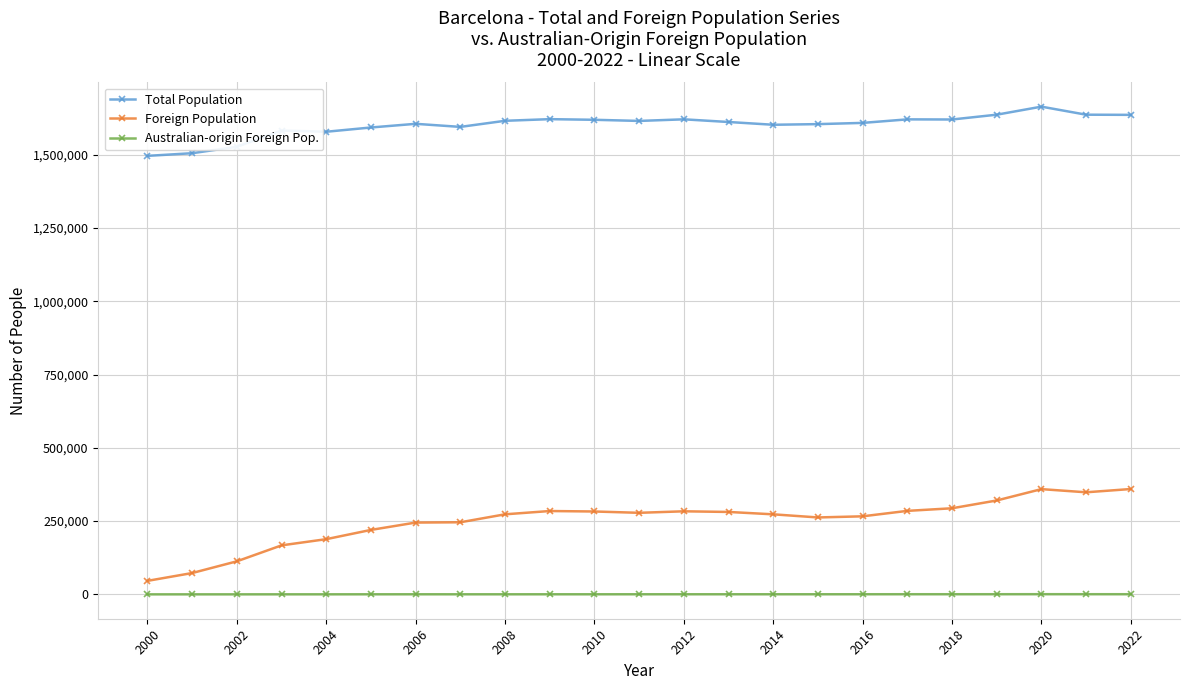

True or false: Australian-origin Foreign Pop. has more than 2 points higher than both neighbors.

True